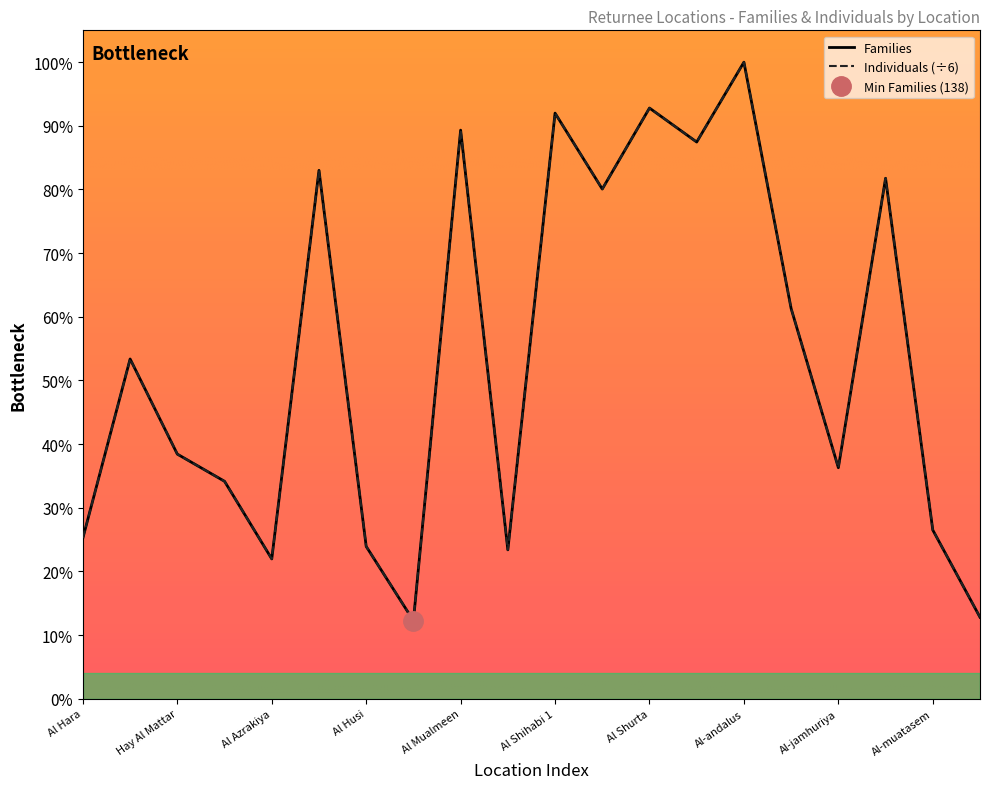

How many interior local valleys does the Individuals series have?

6